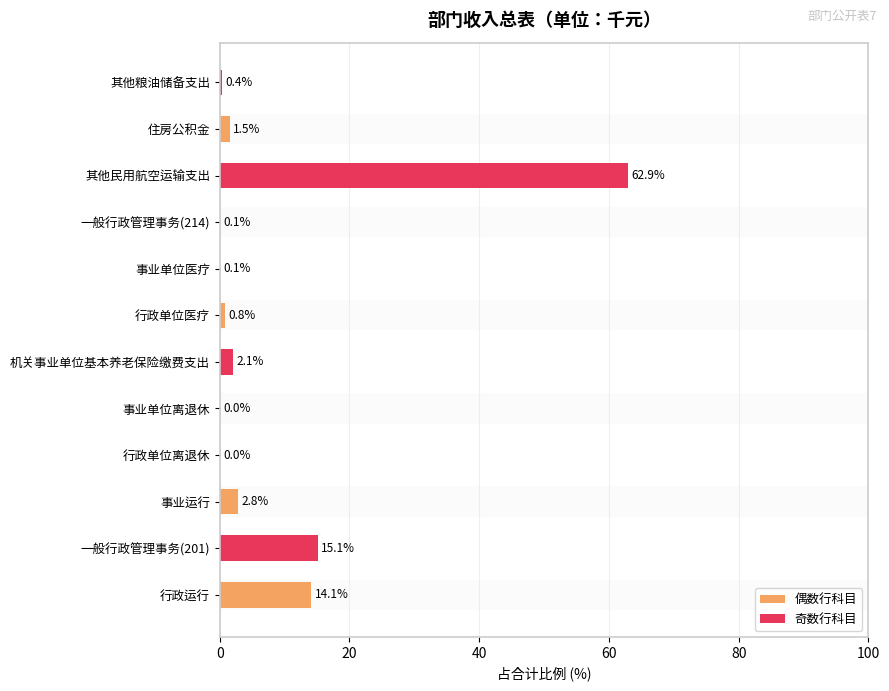

What is the greatest value displayed?

62.9